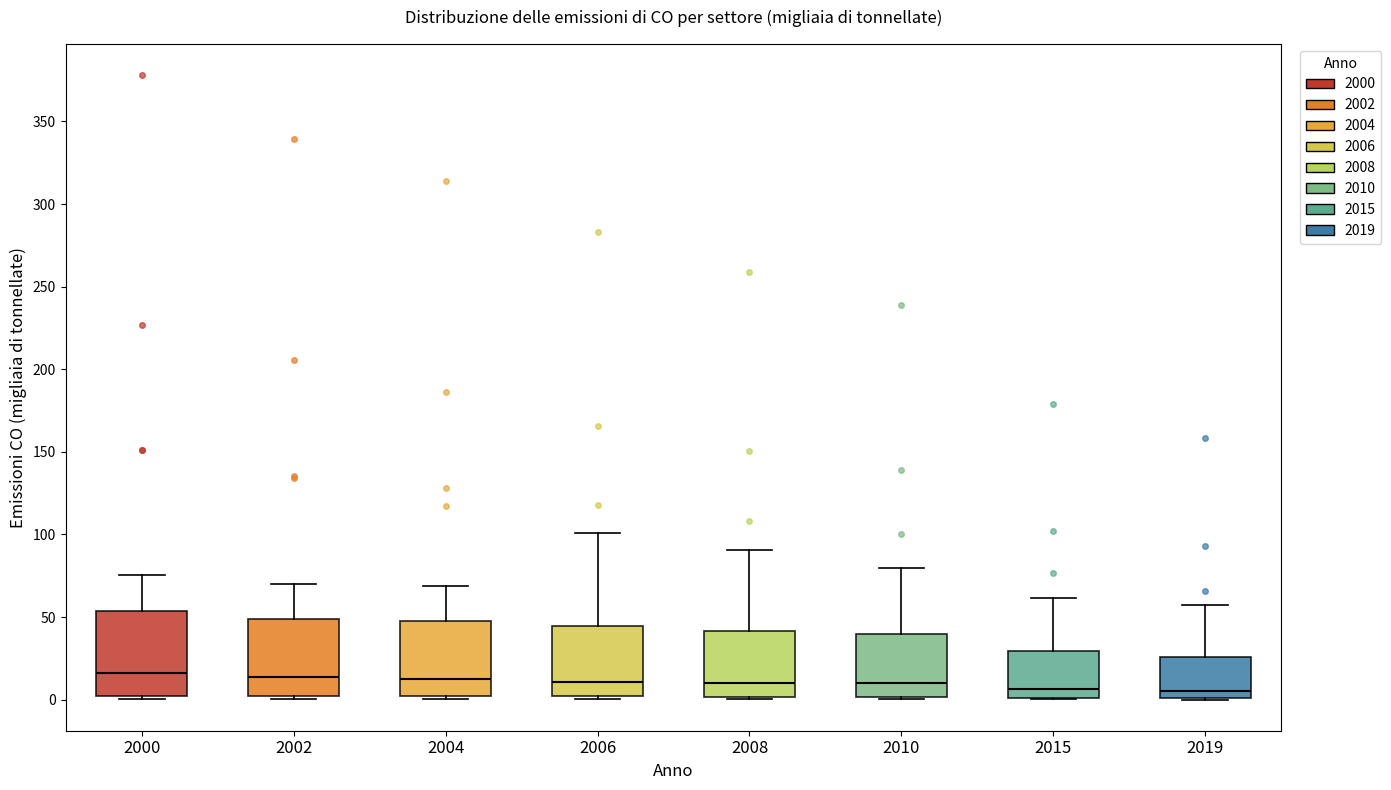

Where does the upper whisker of the box at x = 2000 end on the y-axis? The values are not printed on the chart, so give them approximately, as read against the axis.

75